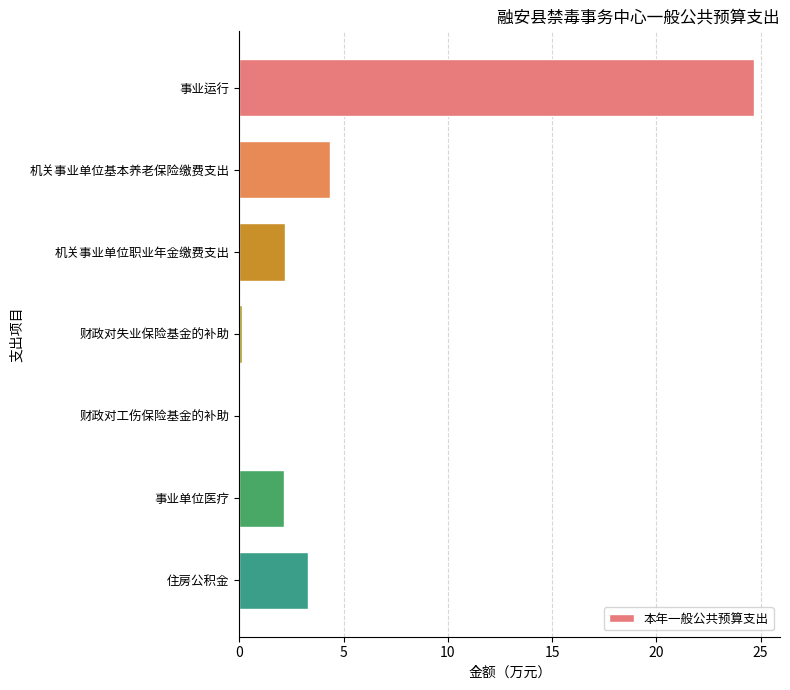

Which label corresponds to the largest value in the chart?

事业运行